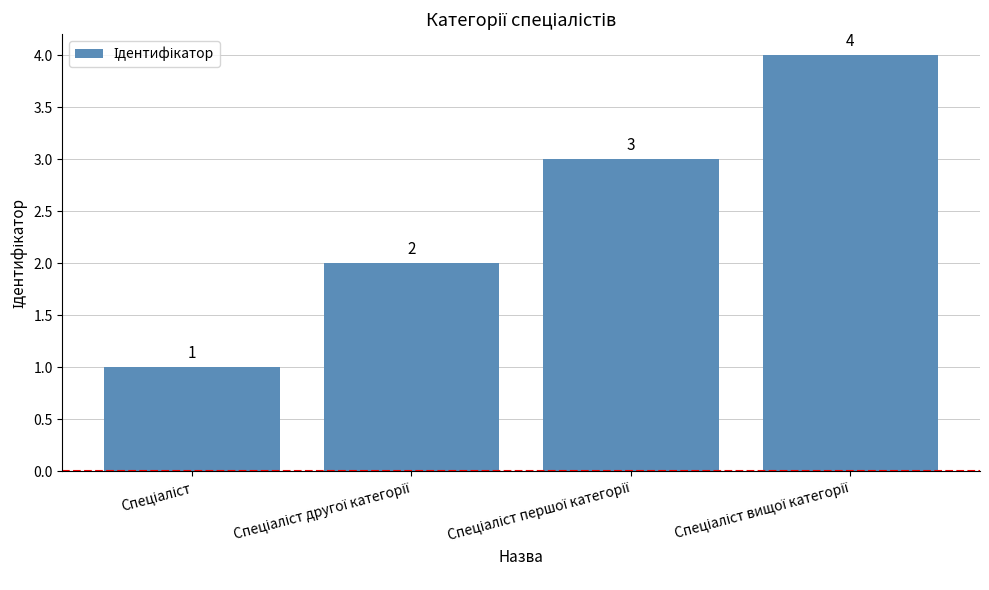

What is the maximum value shown in the chart?

4